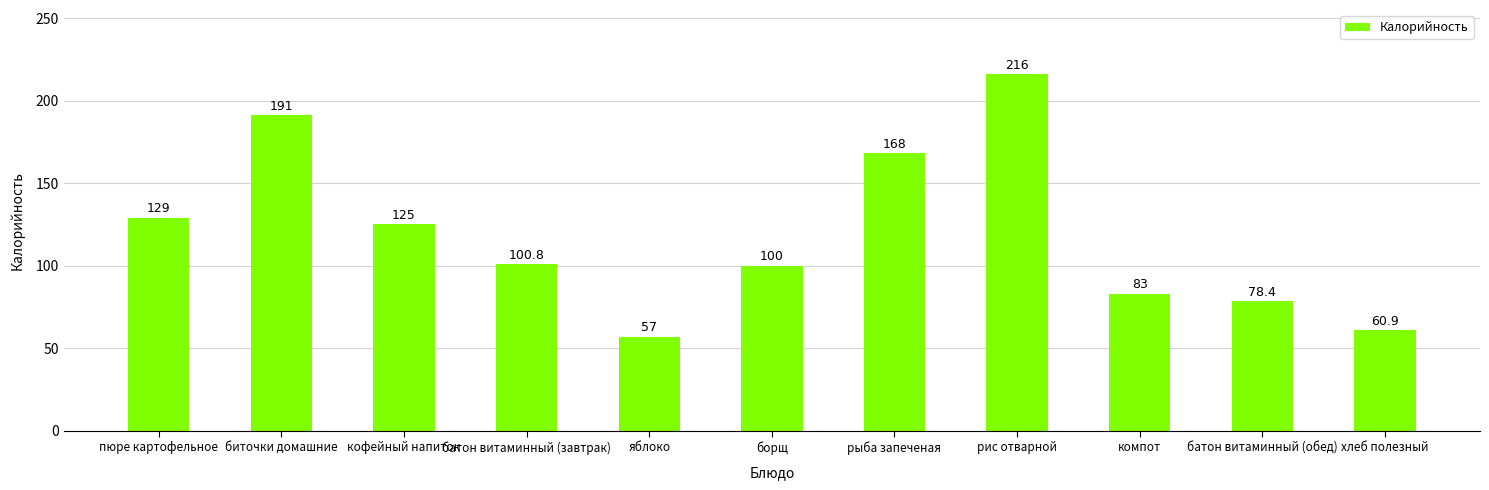

How many bars are there in total?

11